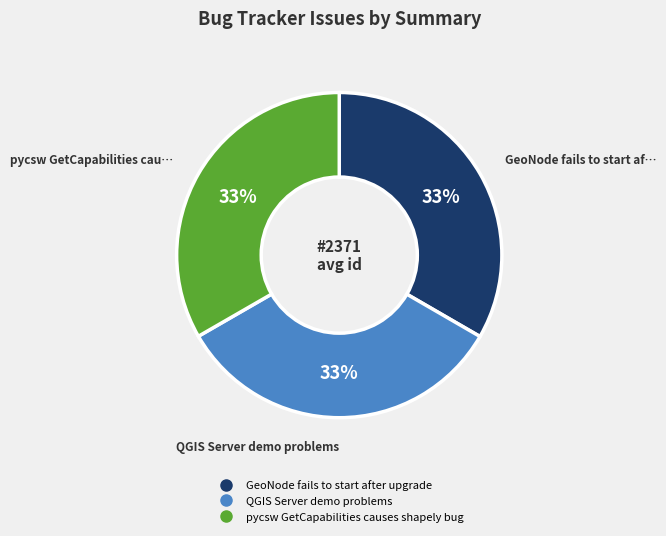

Do GeoNode fails to start after upgrade and pycsw GetCapabilities causes shapely bug together represent more than half of the pie?

Yes